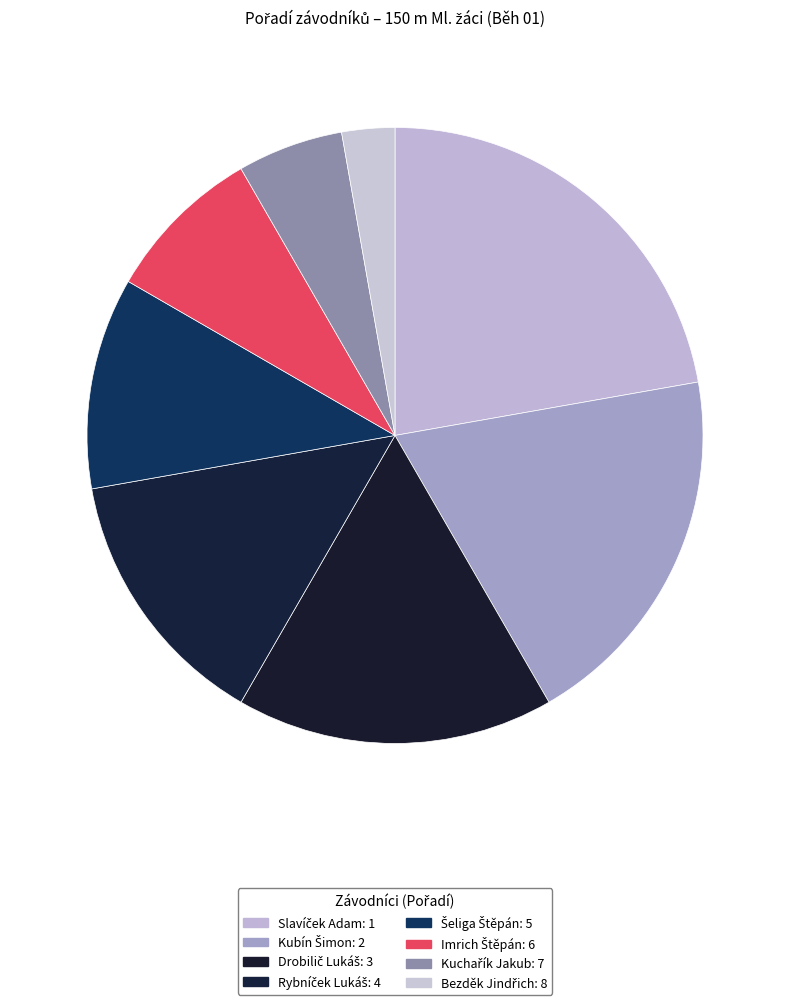

Is there any slice that represents more than half of the pie?

No